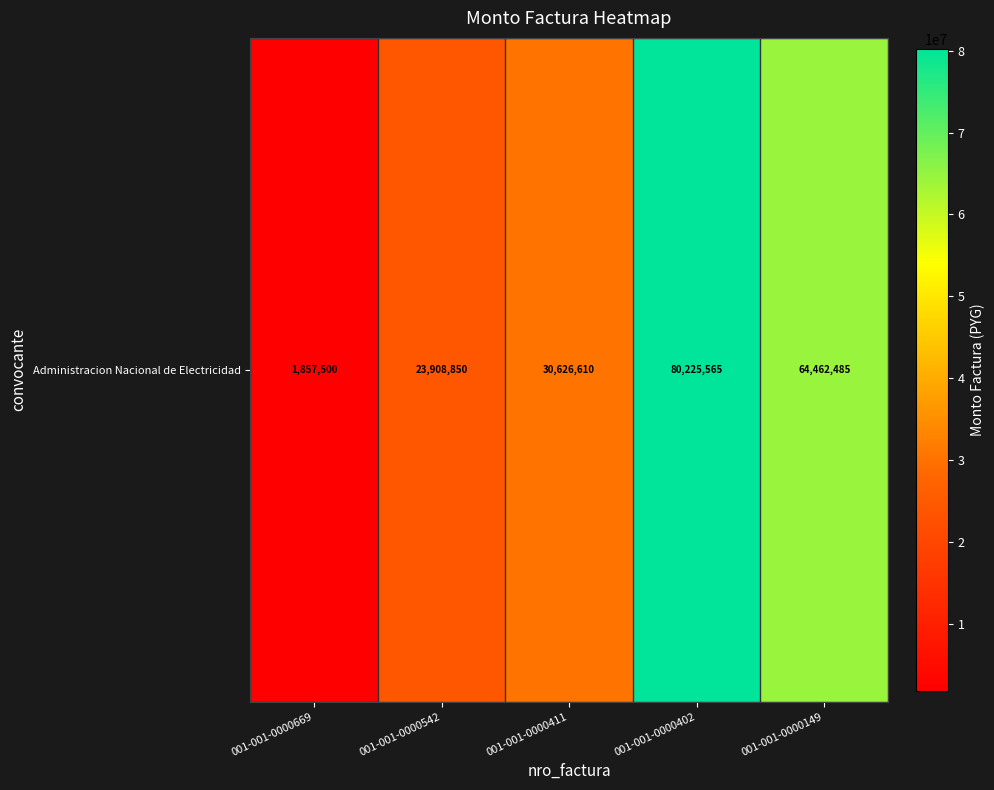

Rank the categories by value from lowest to highest.

001-001-0000669, 001-001-0000542, 001-001-0000411, 001-001-0000149, 001-001-0000402